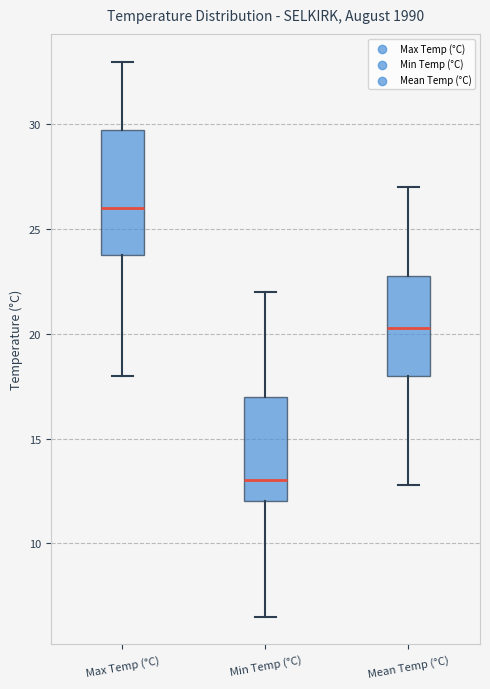

Which box has the highest median line?

Max Temp (°C)